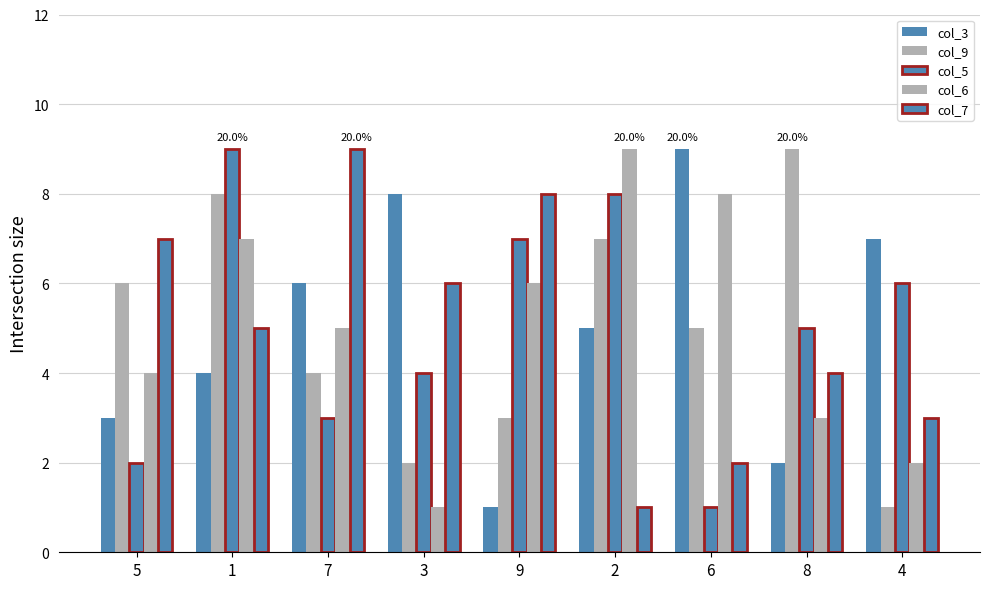

Which series has the largest total across all categories?

col_3